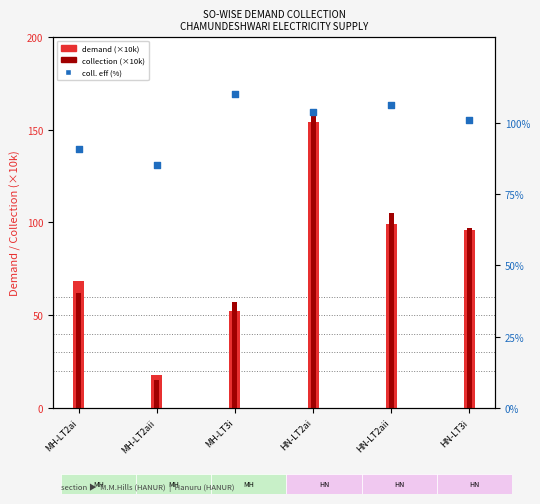

At which category is the sum across all series the highest?

HN-LT2ai